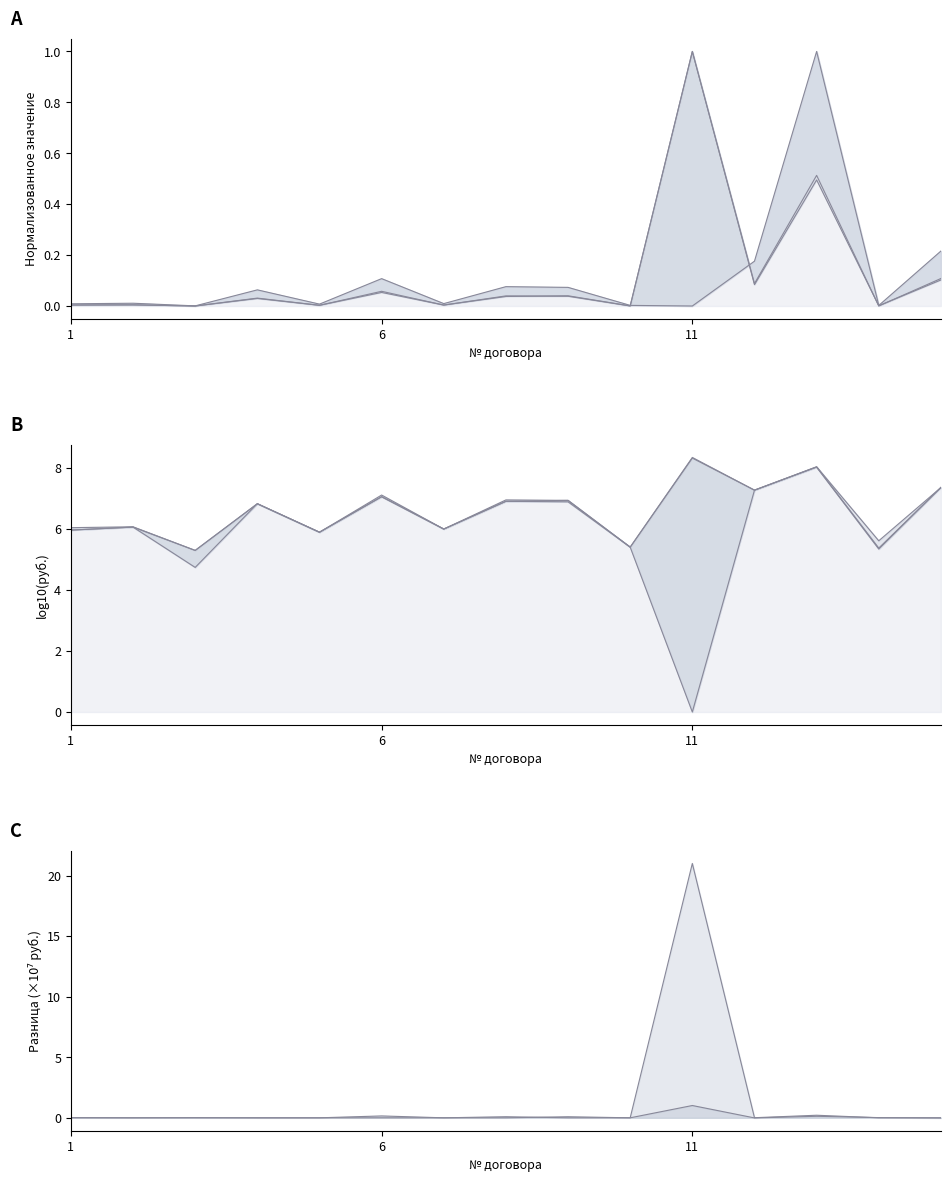

True or false: НМЦ has a value of 0.0 at 1.

False